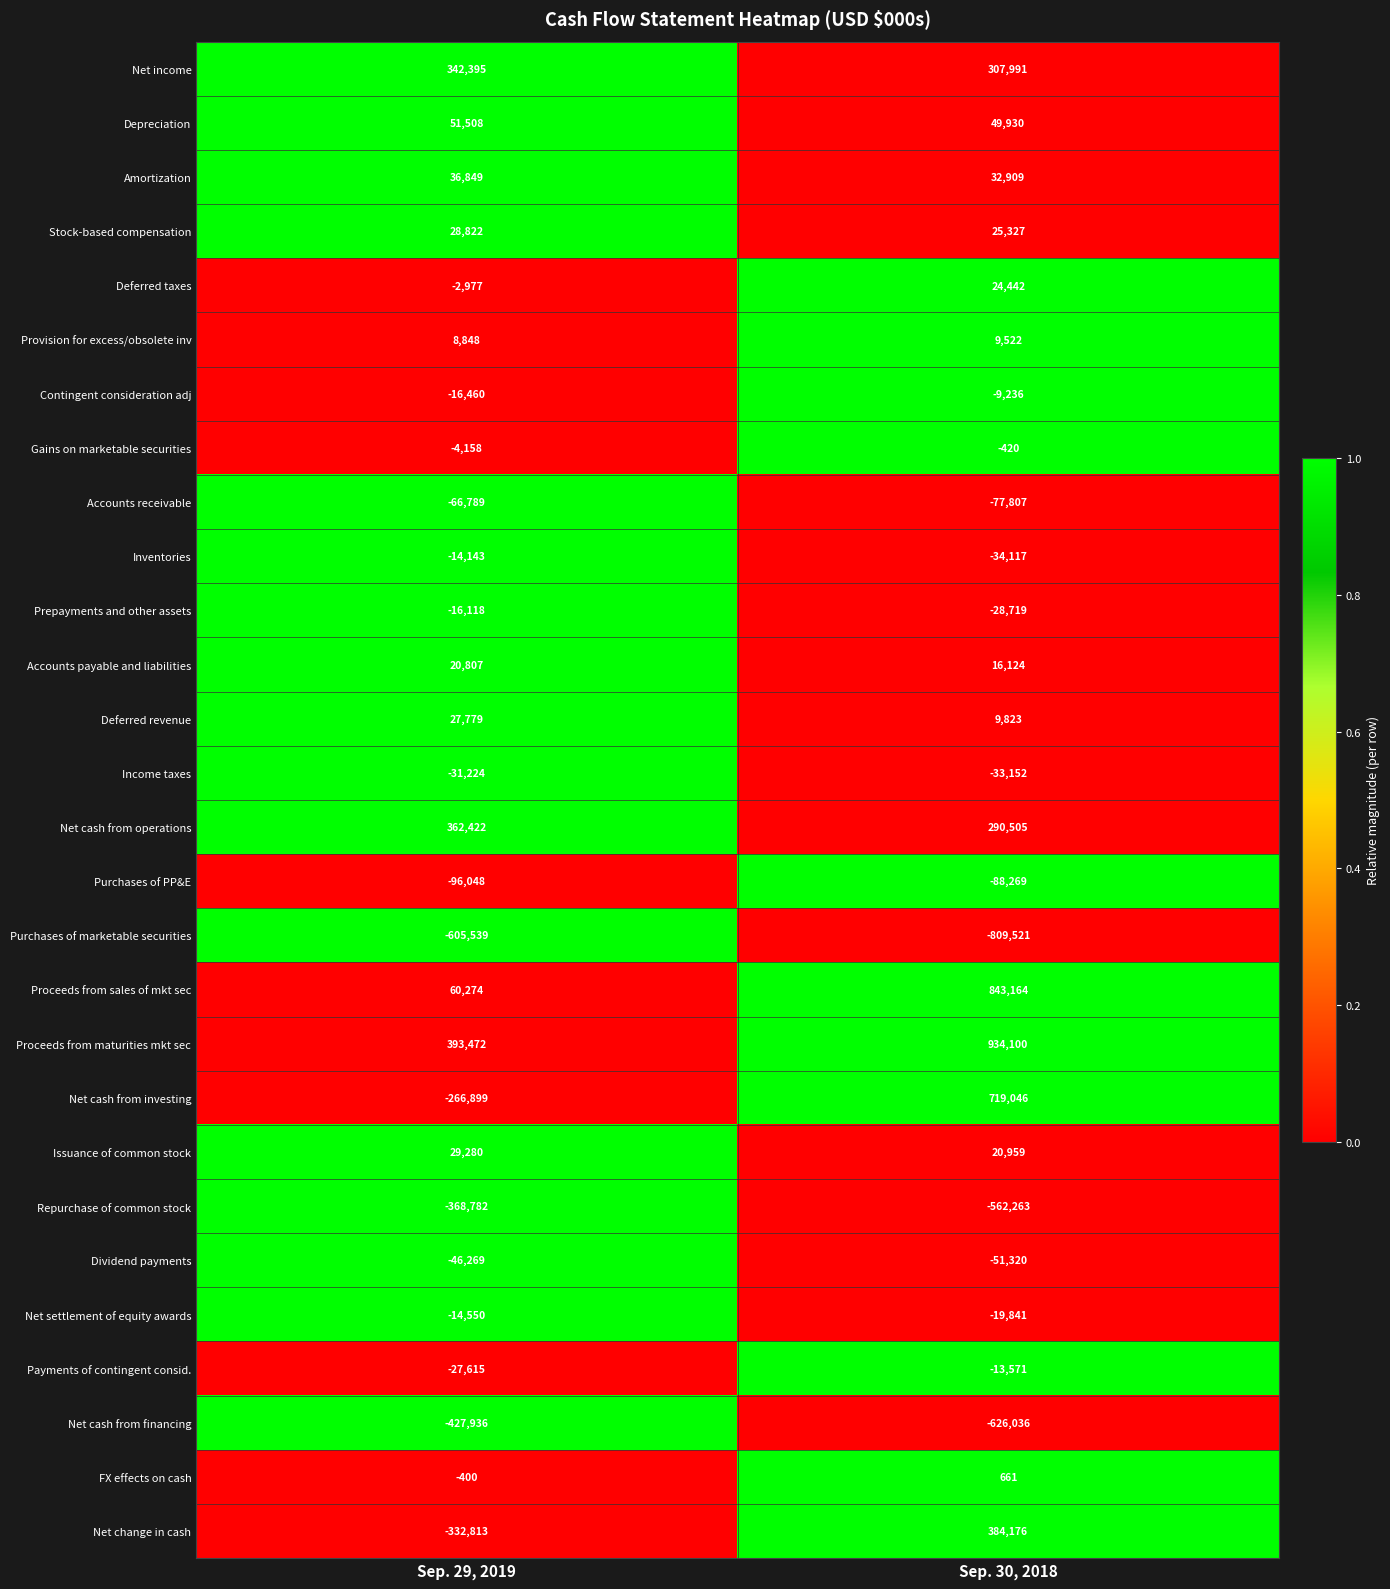

What is the average value of the Proceeds from sales of mkt sec series?

451719